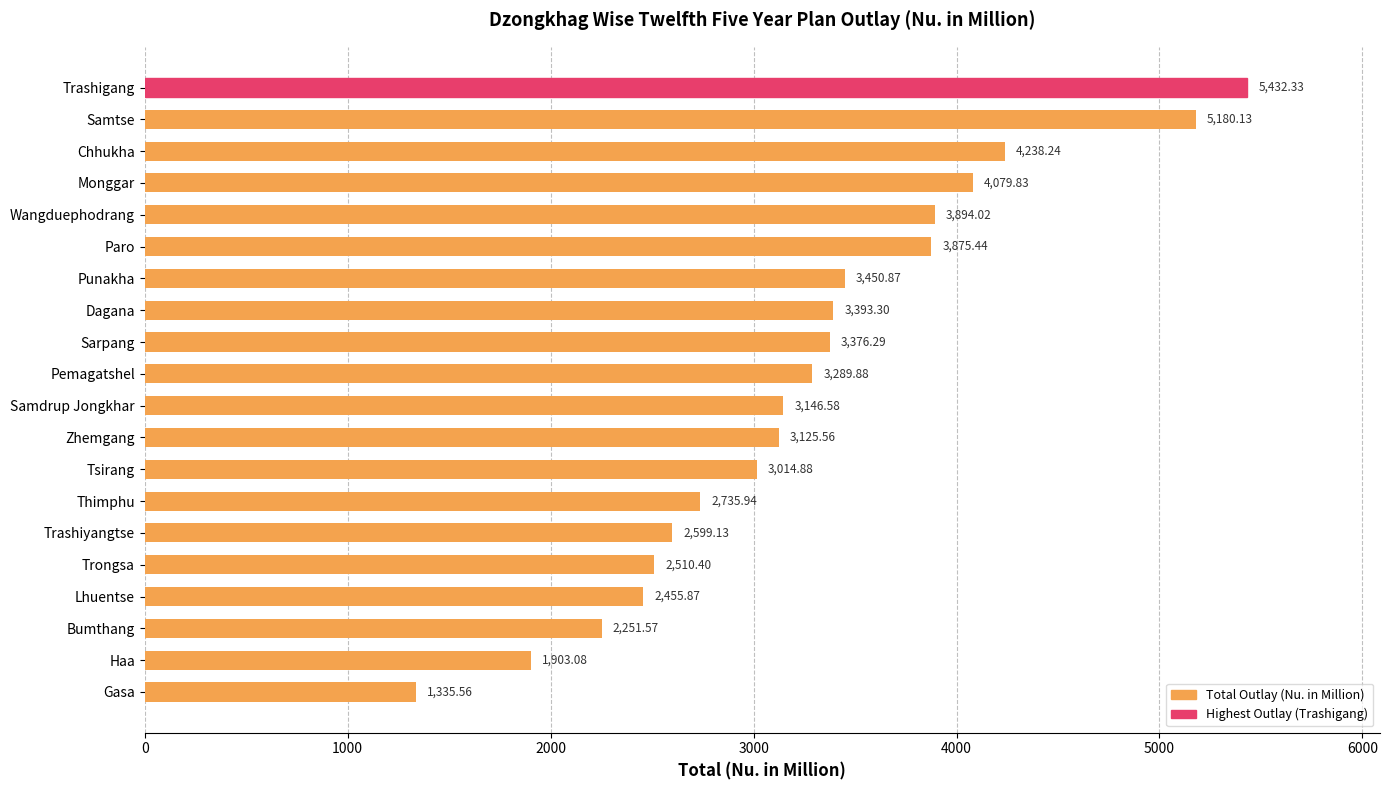

What is the change in value from Punakha to Zhemgang?

-325.3